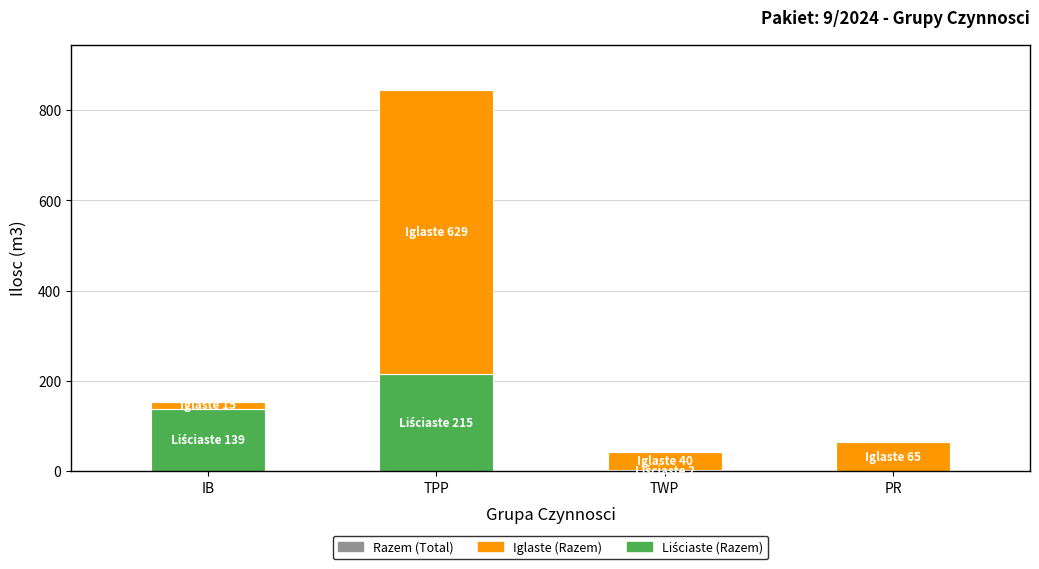

At which category is the sum across all series the highest?

TPP